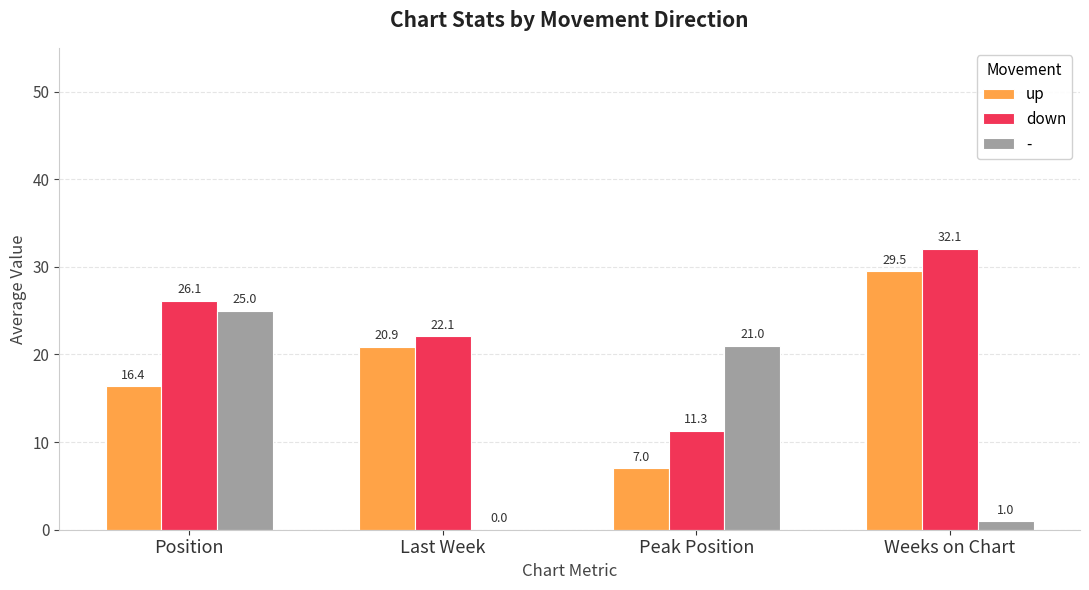

At which category is the sum across all series the highest?

Position